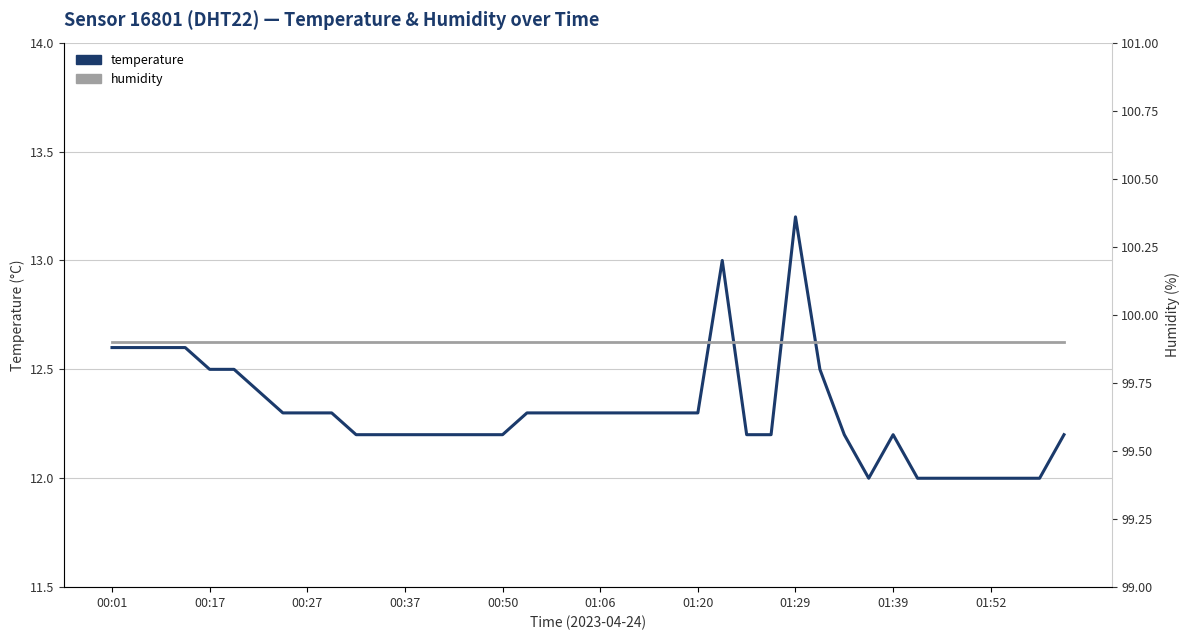

What is the value of the humidity point at the 15th from the left?

99.9